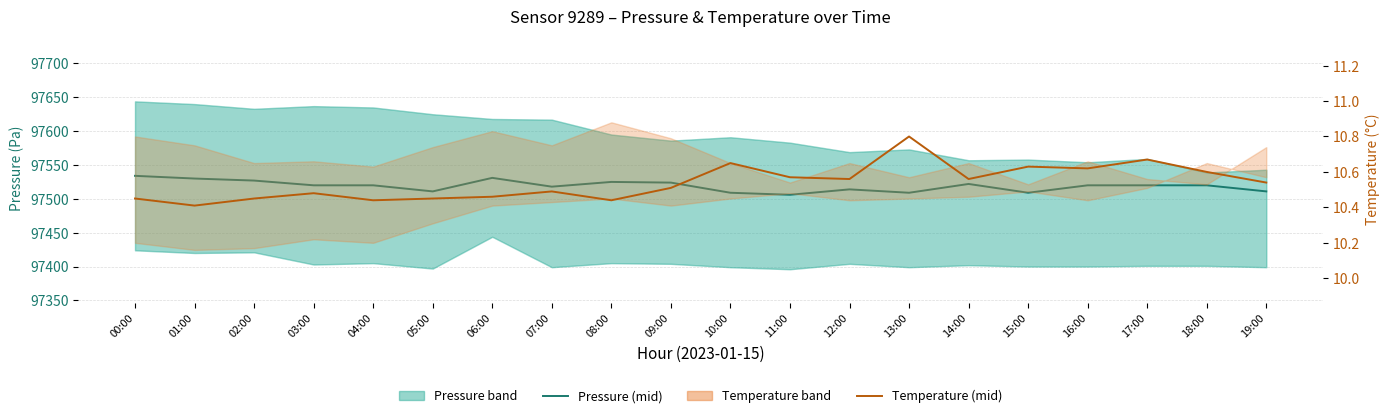

Rank the series by their average value, from lowest to highest.

Temperature (mid), Pressure (mid)